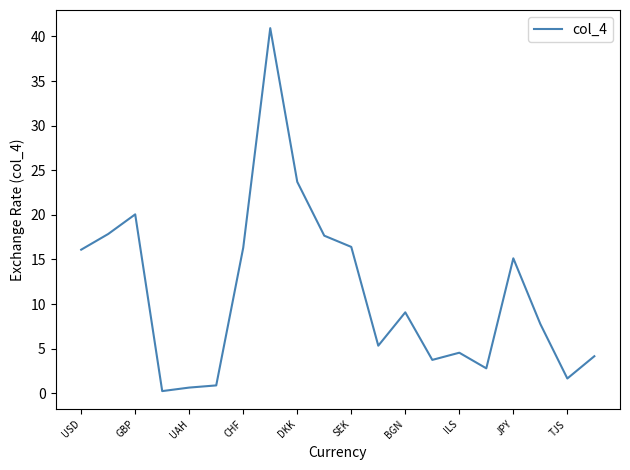

What is the difference between the maximum and minimum values?

40.7